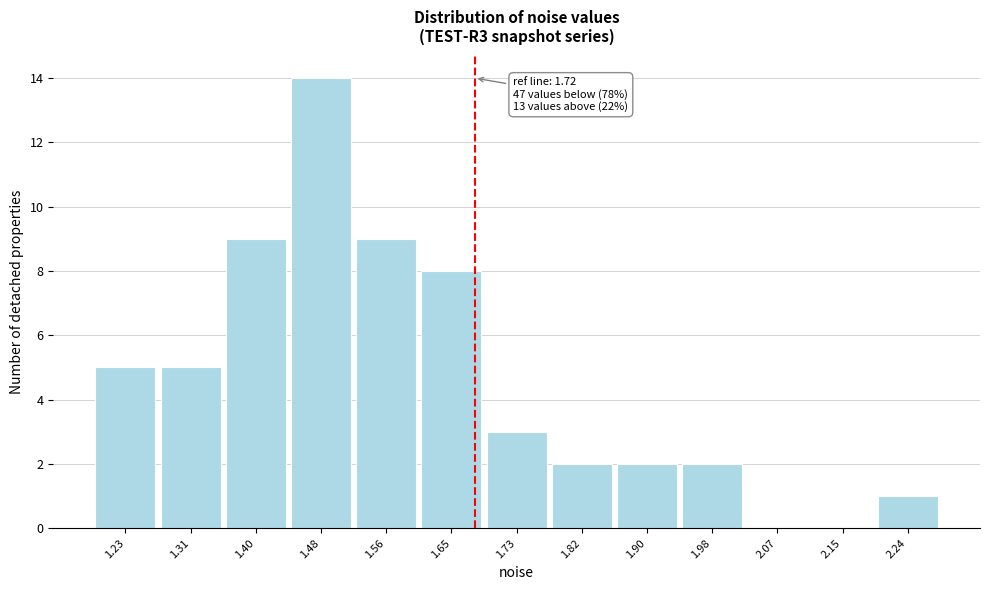

Reading left to right, what are all the values shown in this chart?

1.23=5	1.31=5	1.40=9	1.48=14	1.56=9	1.65=8	1.73=3	1.82=2	1.90=2	1.98=2	2.07=0	2.15=0	2.24=1